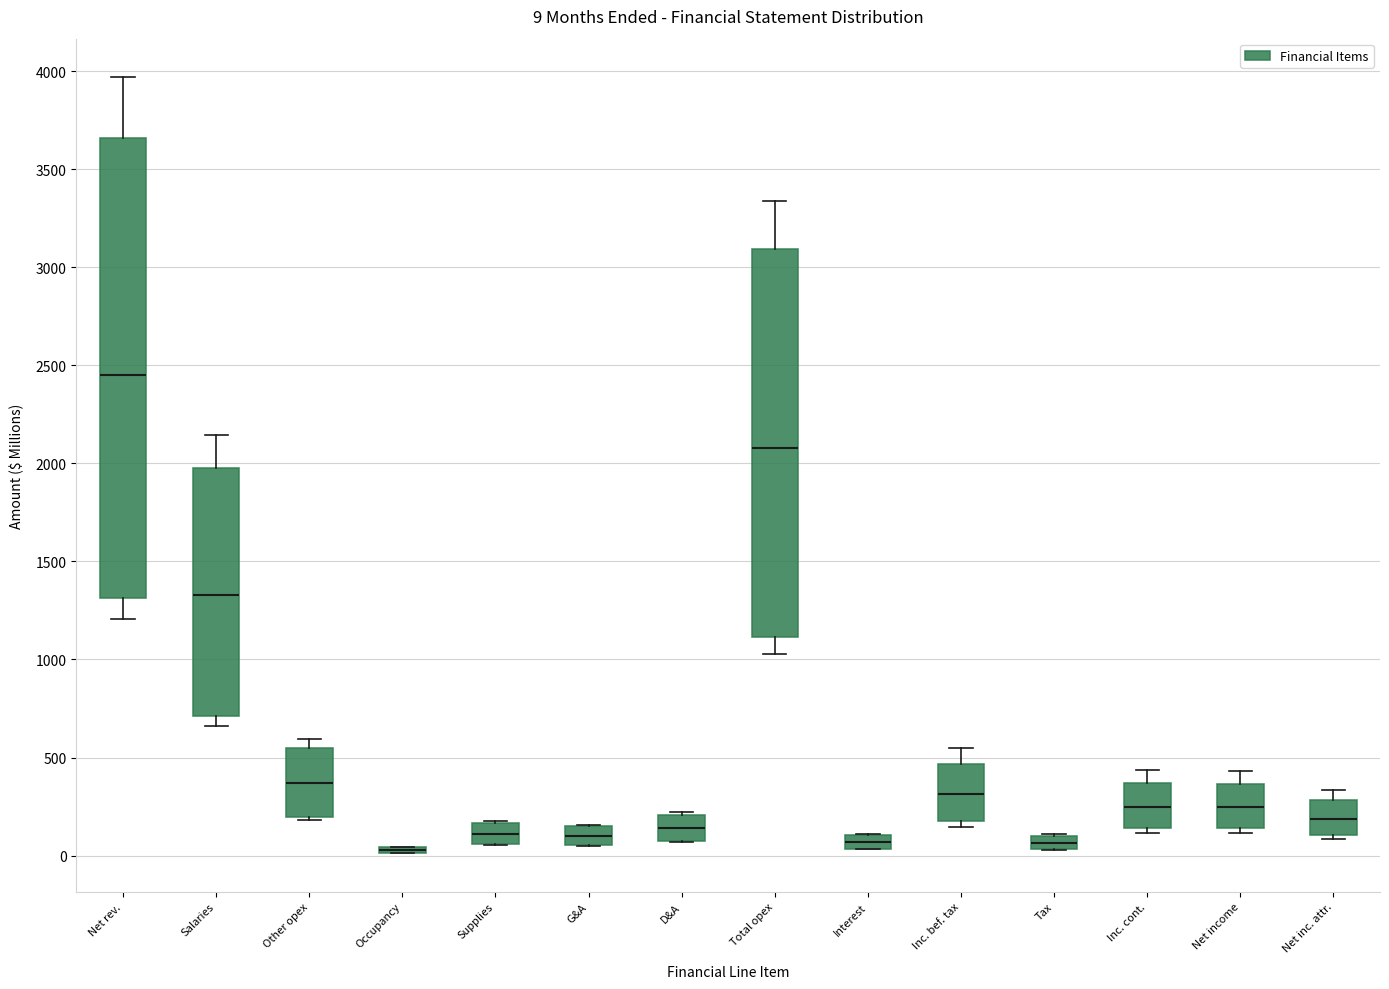

Comparing the boxes themselves (not the whiskers), which one is the tallest?

Net rev.